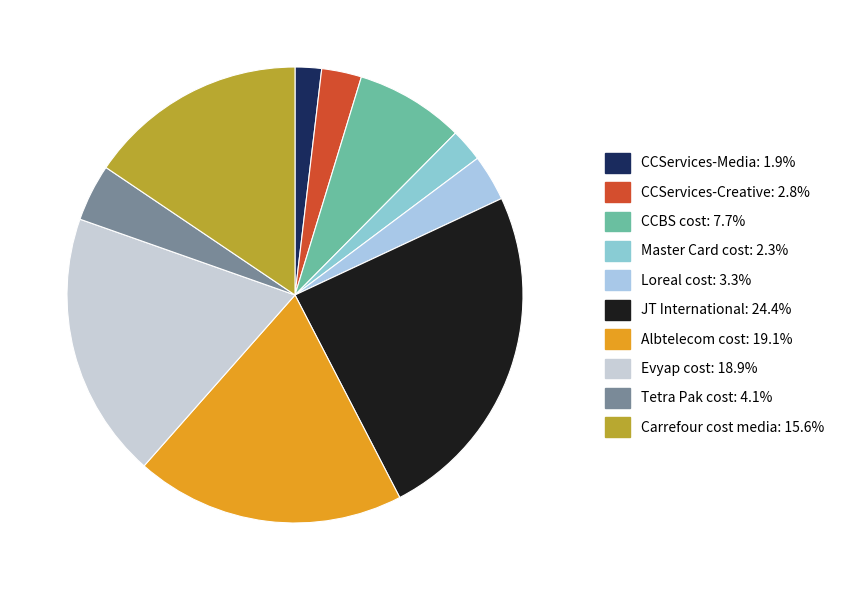

Between CCServices-Creative and Albtelecom cost, which is larger?

Albtelecom cost